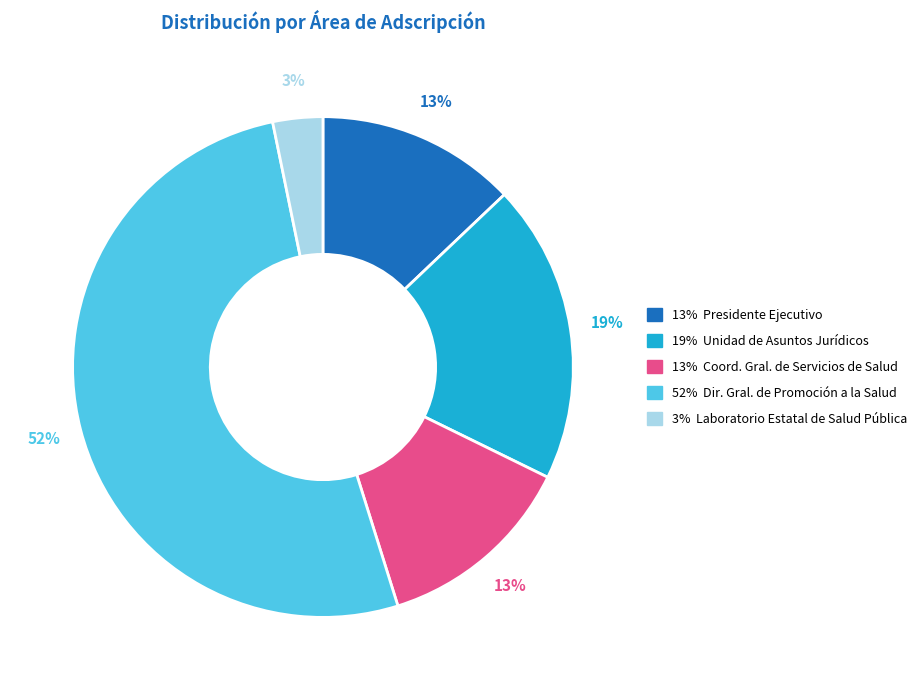

To the nearest percent, what is the average slice percentage?

20%